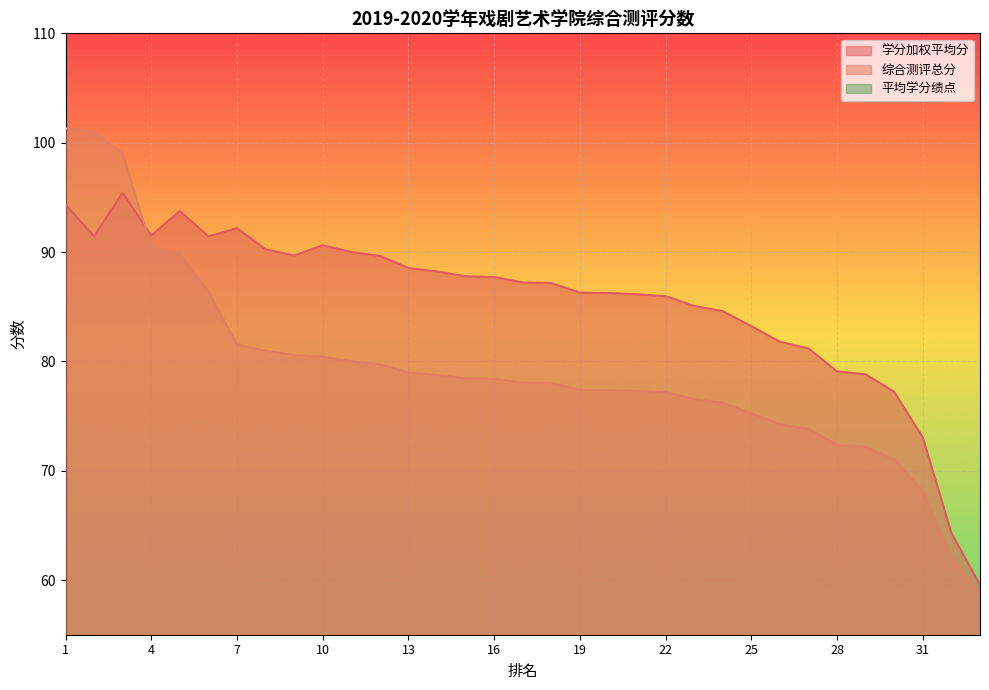

What is the greatest value displayed?

101.3